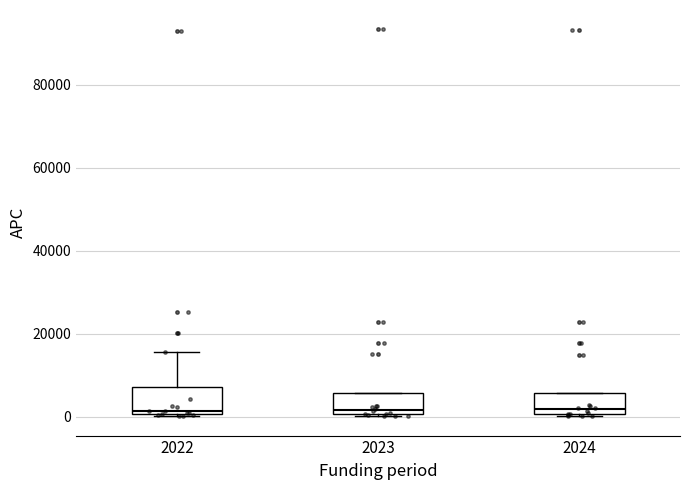

Reading left to right, transcribe this box plot: for each box, give where its median line is, the range the box spans, and where its two whiskers end, as read against the y-axis. The values are not printed on the chart, so give them approximately, as read against the axis.

2022: median 2000, box 0 to 8000, whiskers 0 to 16000
2023: median 2000, box 0 to 6000, whiskers 0 to 6000
2024: median 2000, box 0 to 6000, whiskers 0 to 6000